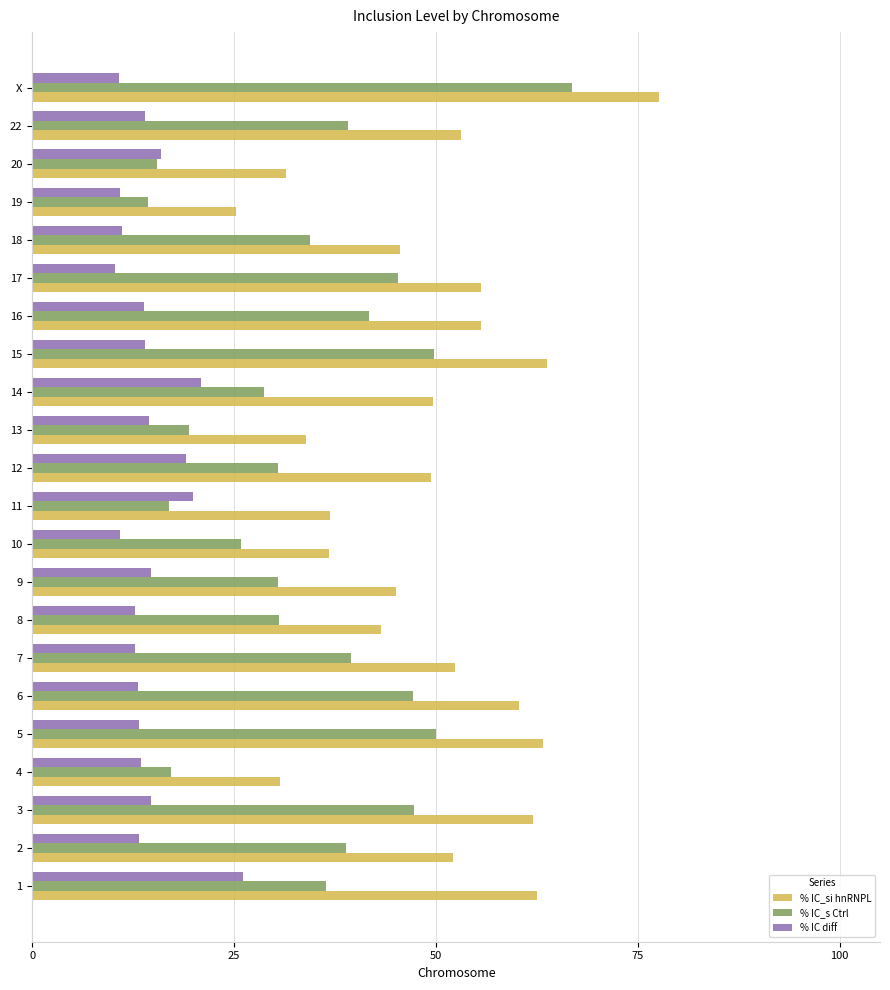

The value of % IC diff at 15 is 14.0. True or false?

True